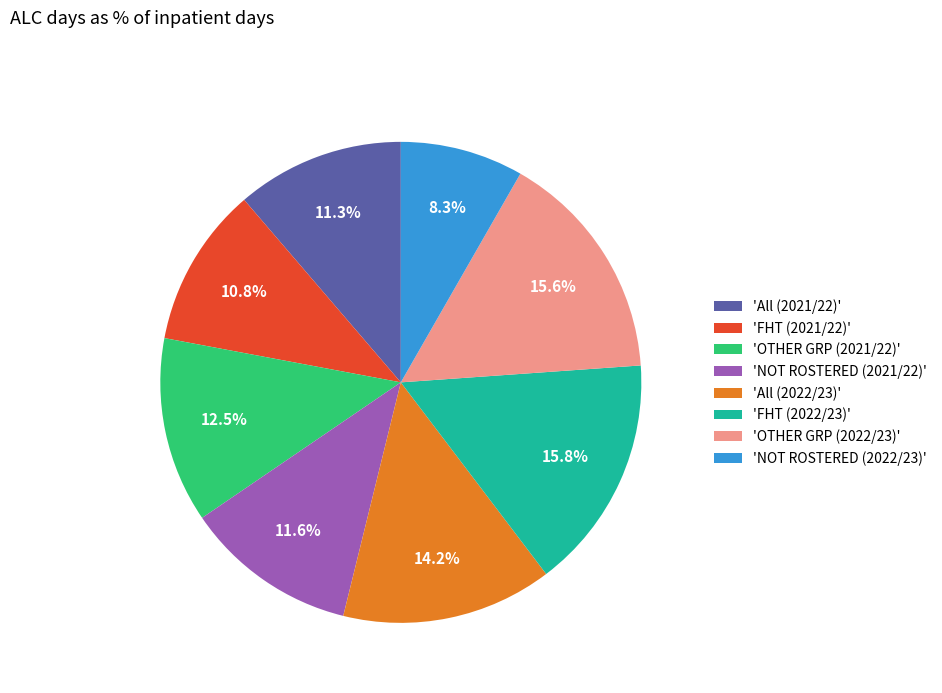

Does 'OTHER GRP (2022/23)' account for over 50% of the chart?

No